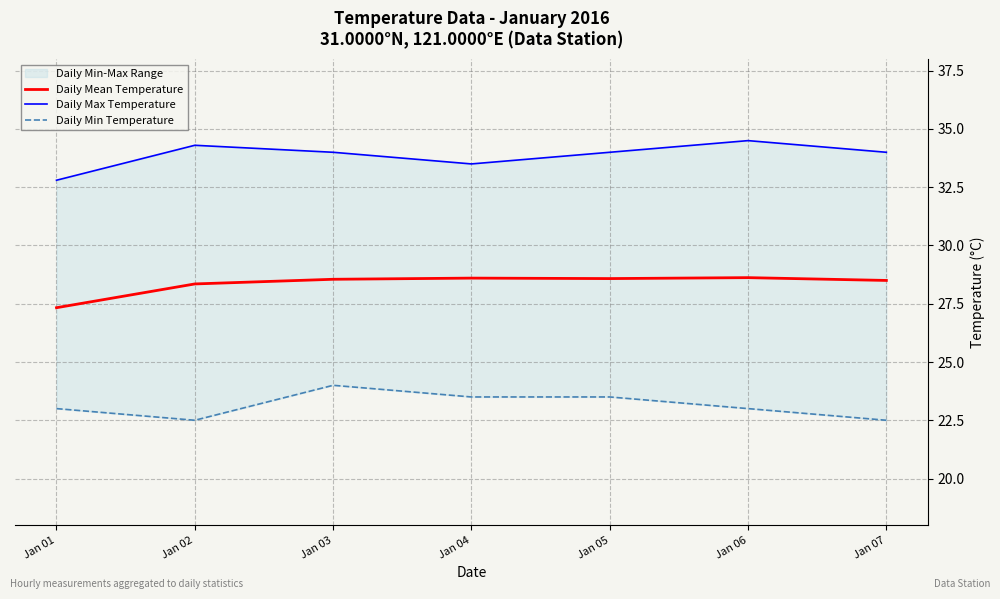

What is the highest value of the Daily Min Temperature series?

24.0